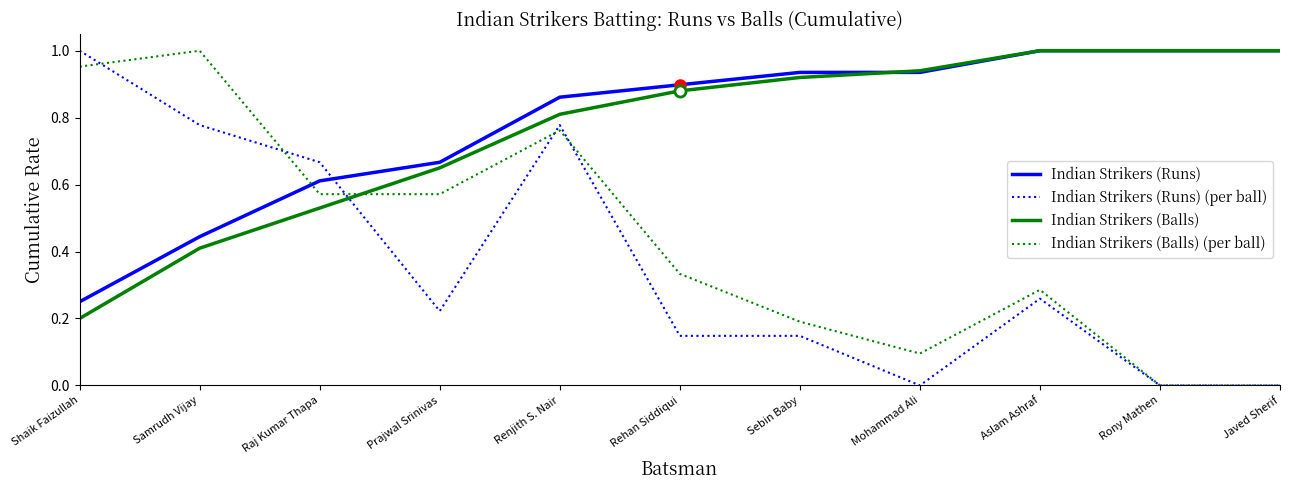

Is it true that Indian Strikers (Balls) equals 0.9 at Rehan Siddiqui?

True